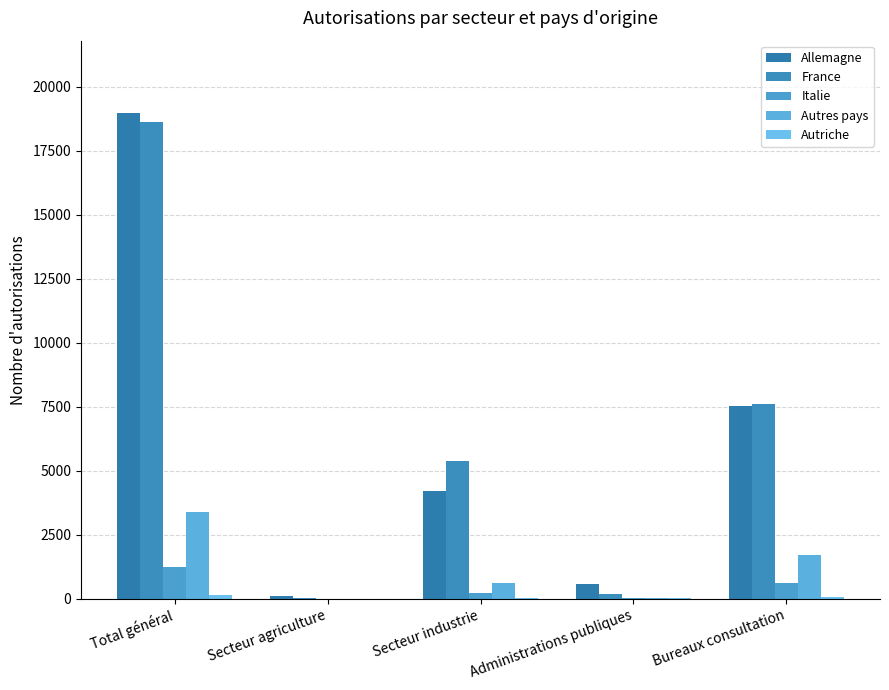

Are the bars horizontal?

No